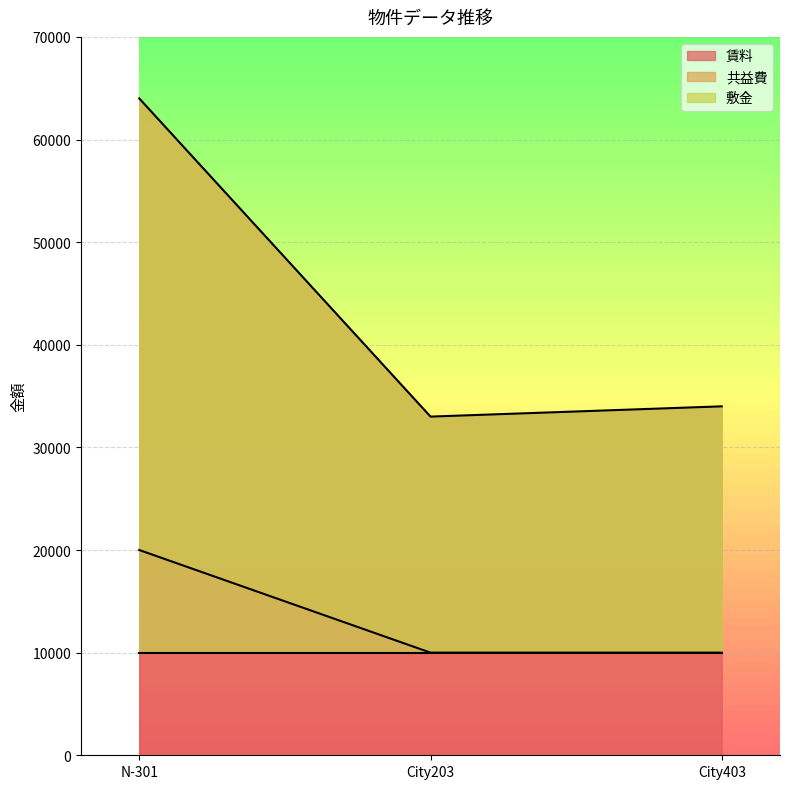

Where is 賃料 nearest to the value 48500?

City403